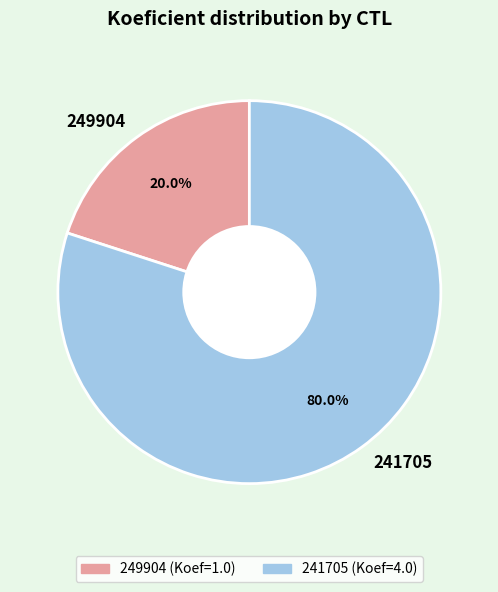

Which category has the smallest portion of the pie?

249904